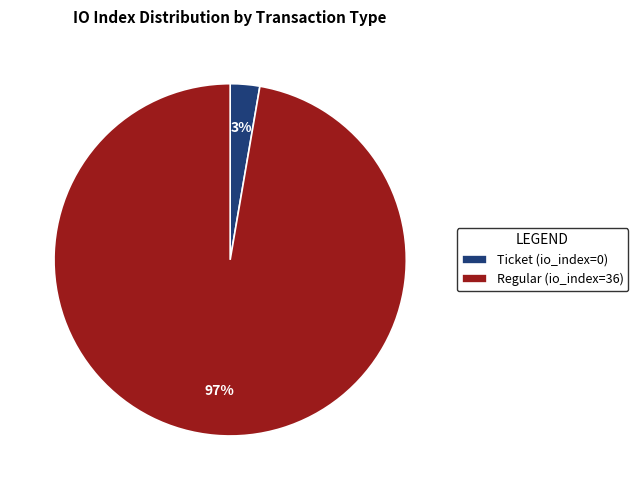

What is the largest slice in the pie chart?

Regular (io_index=36)